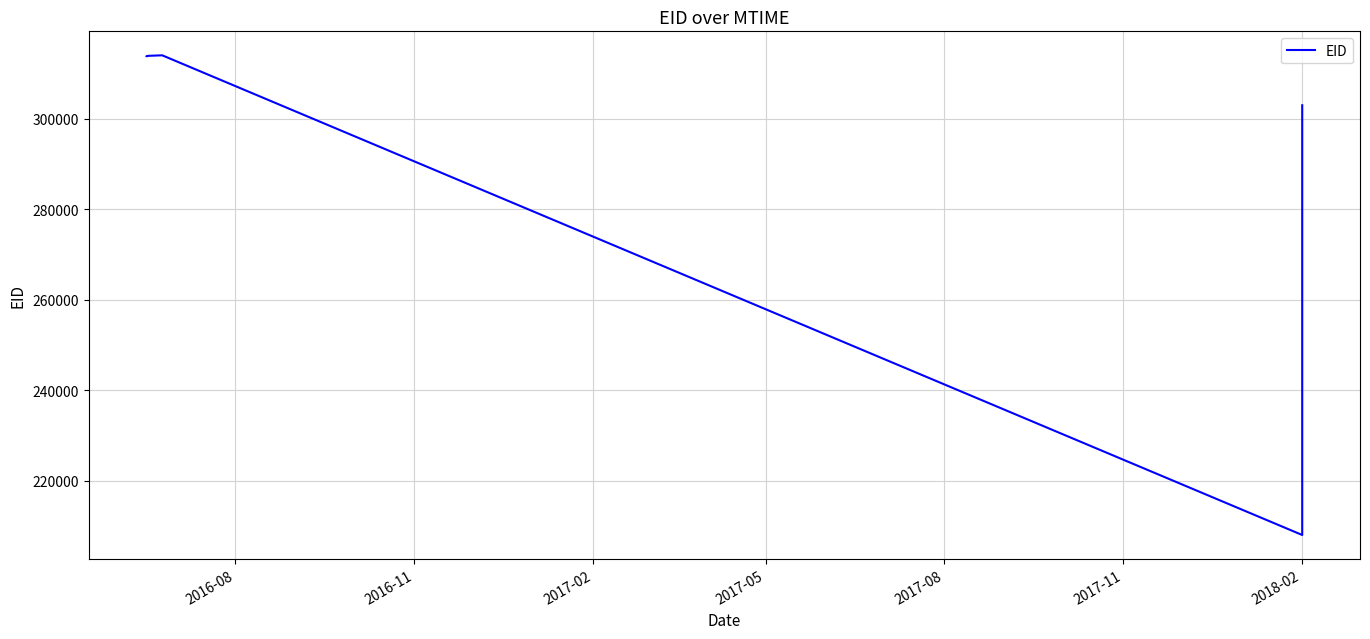

What is the smallest value displayed?

207989